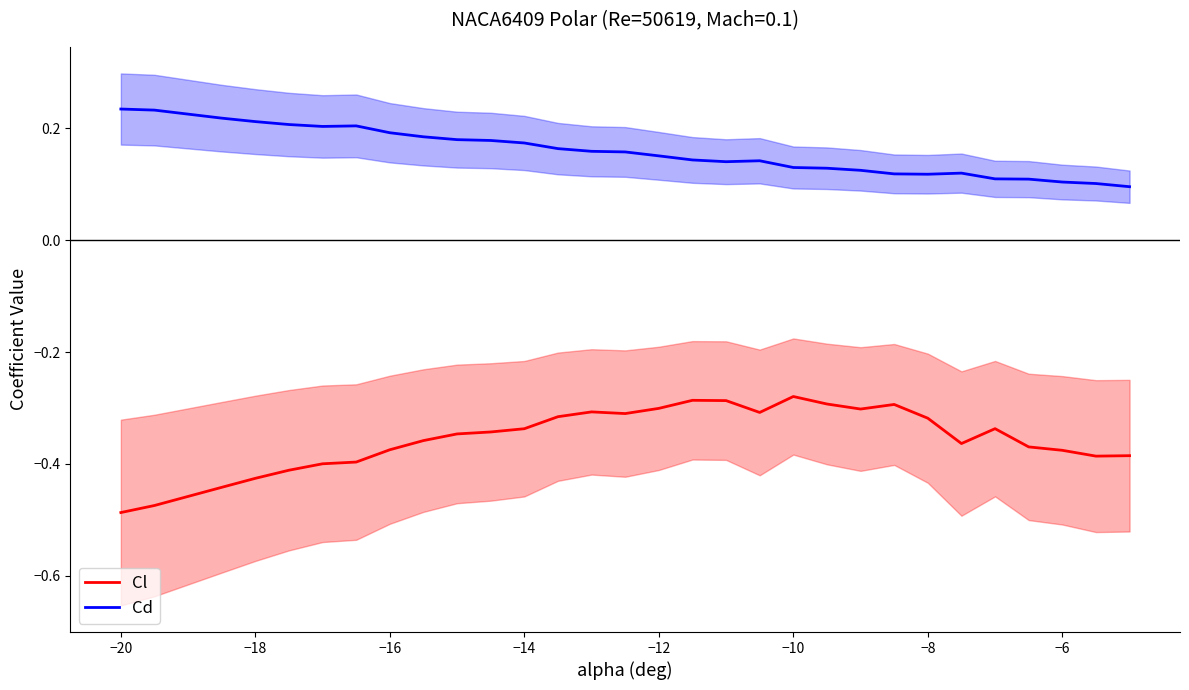

True or false: Cl and Cd intersect in this chart.

False